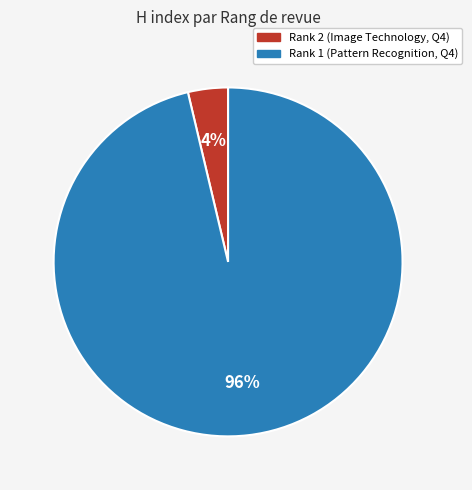

Which slice is the largest?

Rank 1 (Pattern Recognition, Q4)